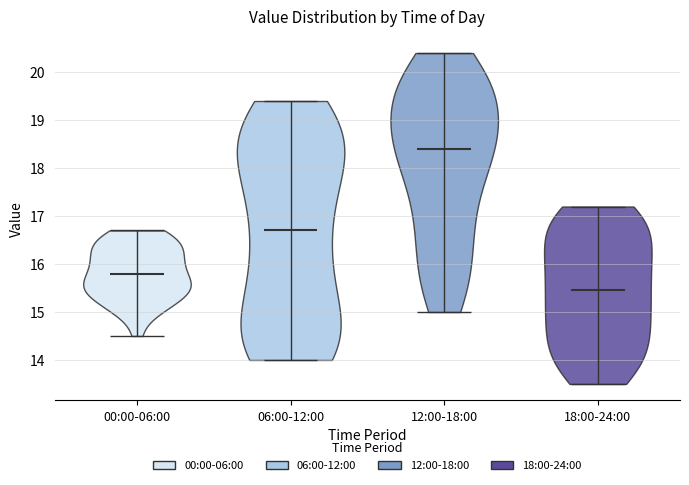

What is the lowest point the violin for 00:00-06:00 reaches on the y-axis? The values are not printed on the chart, so give them approximately, as read against the axis.

14.5